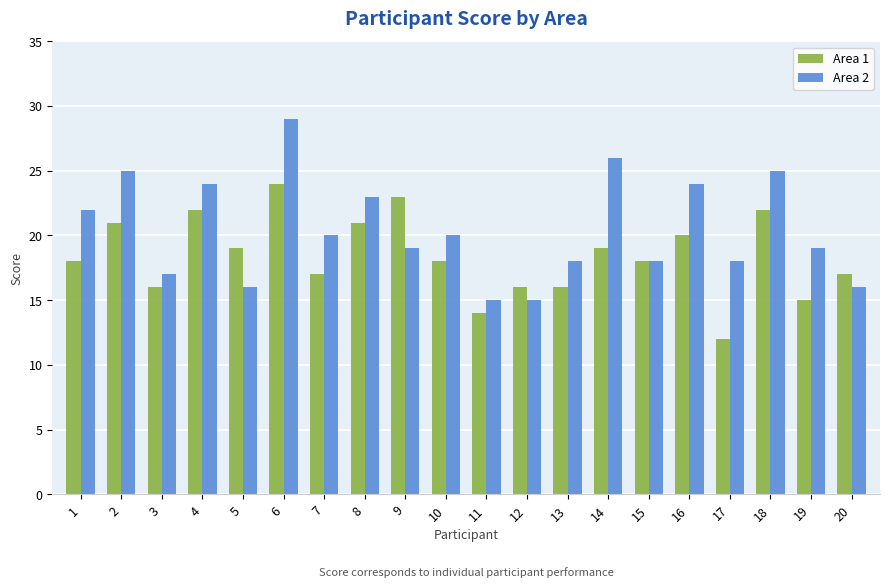

Is it true that Area 2 equals 29 at 6?

True